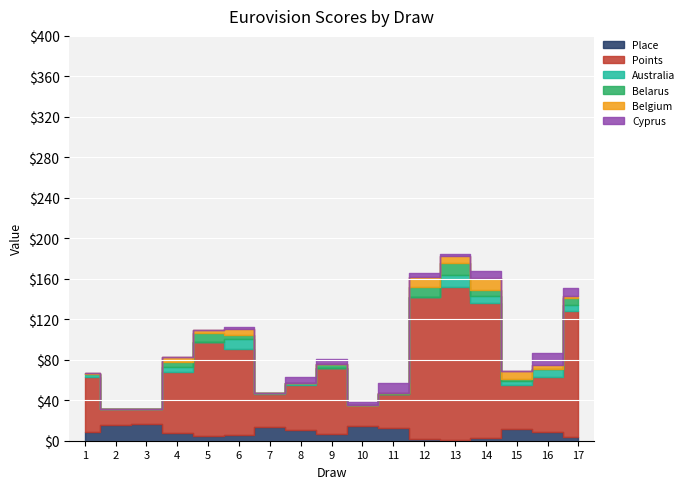

Is it true that Cyprus equals 0 at 4?

True